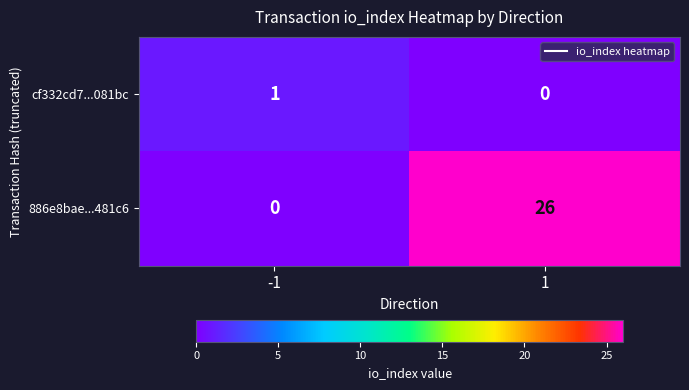

Rank the categories by cf332cd7...081bc value from highest to lowest.

-1, 1